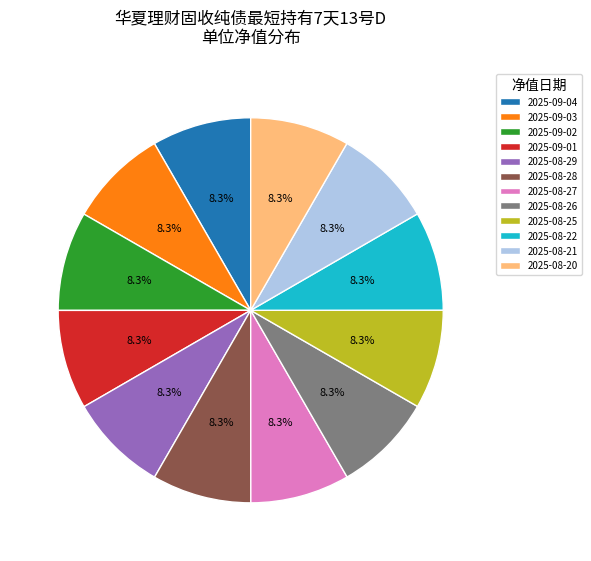

Do 2025-08-21 and 2025-09-03 together represent more than half of the pie?

No